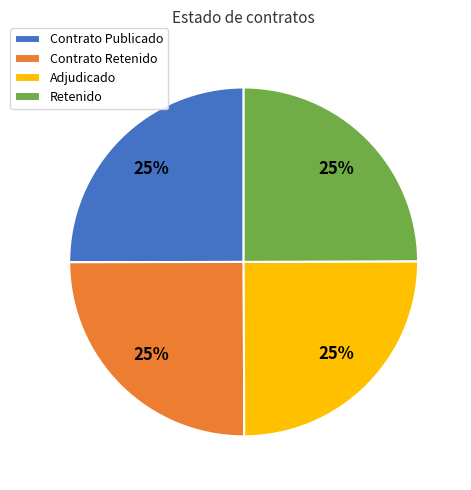

To the nearest percent, what portion does Contrato Retenido represent?

25%